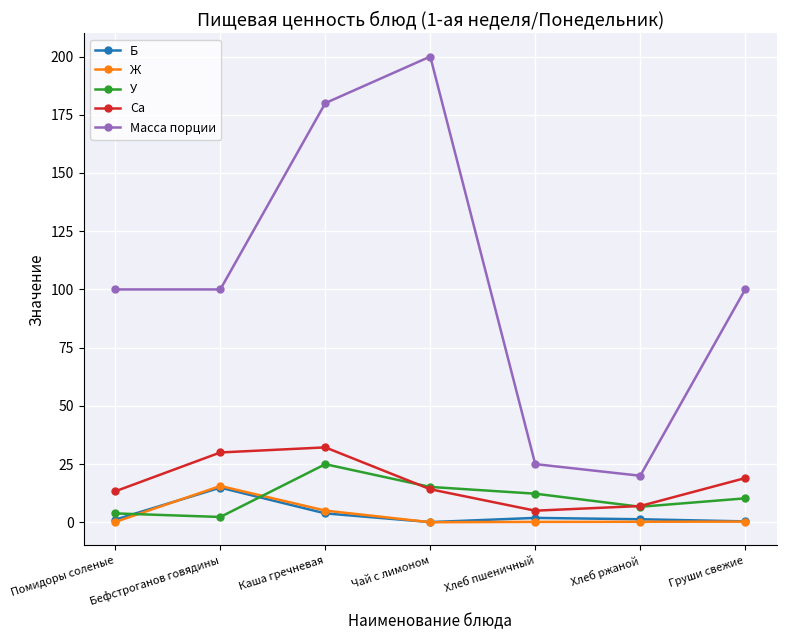

What is the average value of the Масса порции series?

103.6